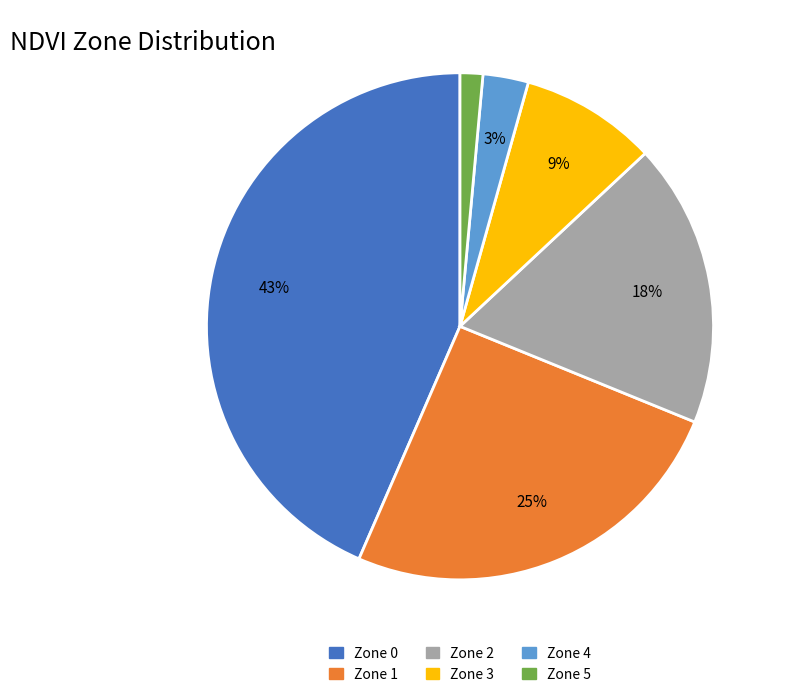

Combined, do Zone 0 and Zone 1 account for over 50%?

Yes